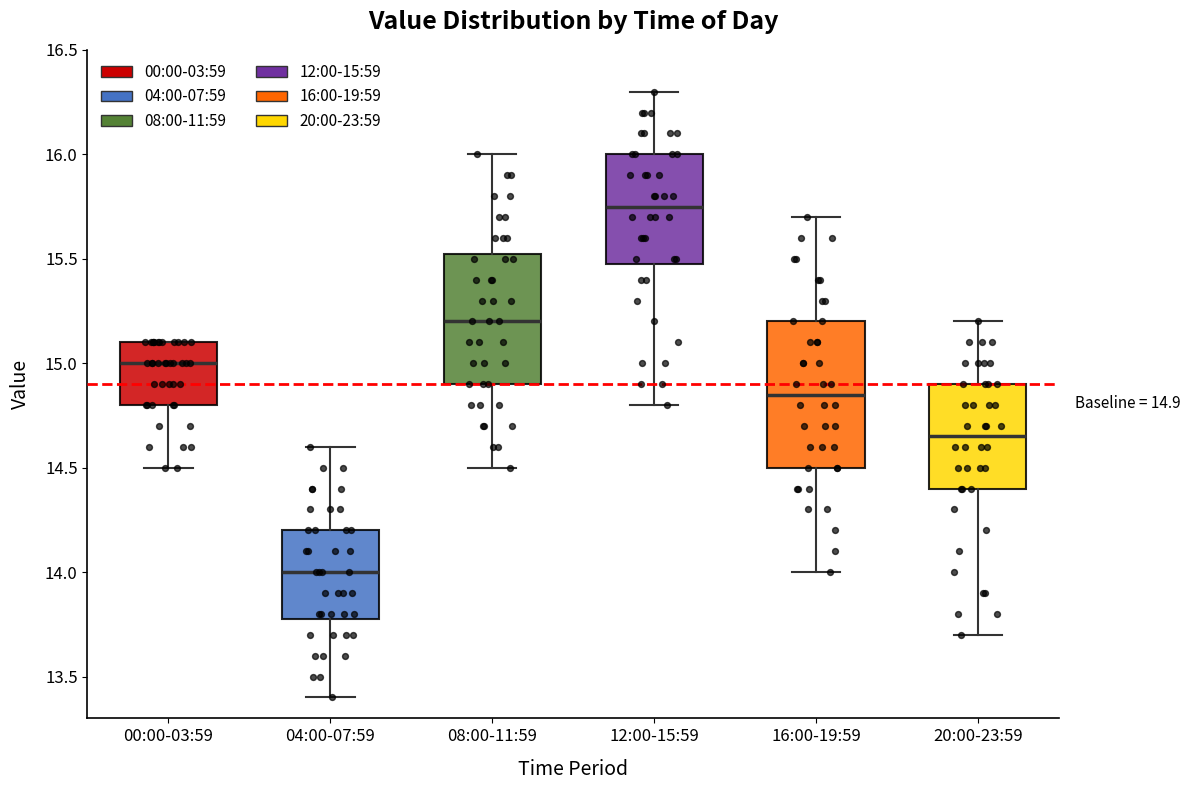

Which box has the highest median line?

12:00-15:59